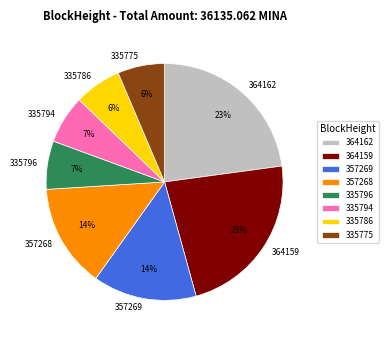

To the nearest percent, what percentage of the pie is 364159?

23%